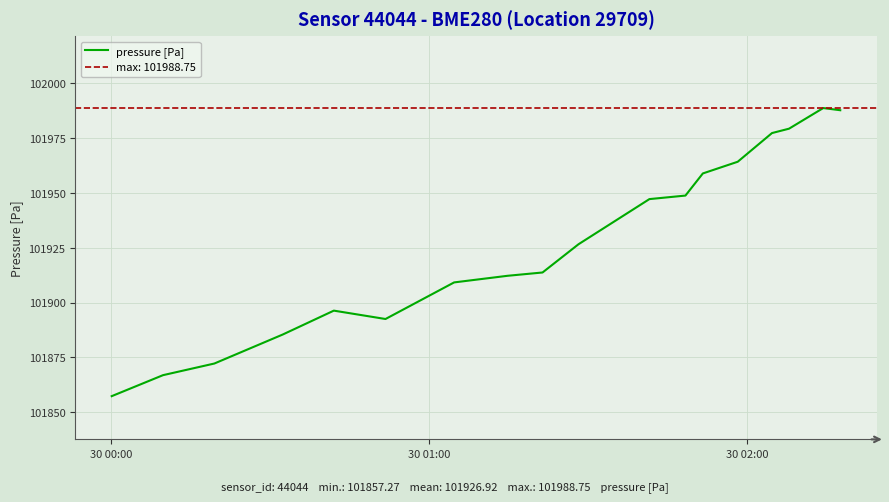

The chart shows a value of 34111.1 at 13. True or false?

False